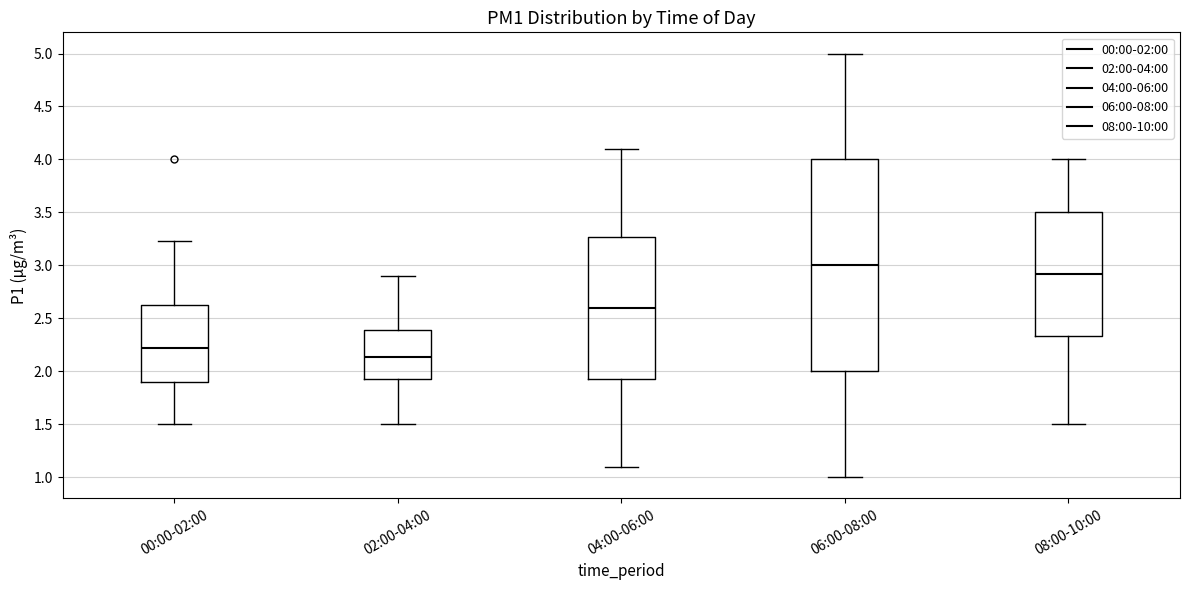

Which box has the highest median line?

06:00-08:00